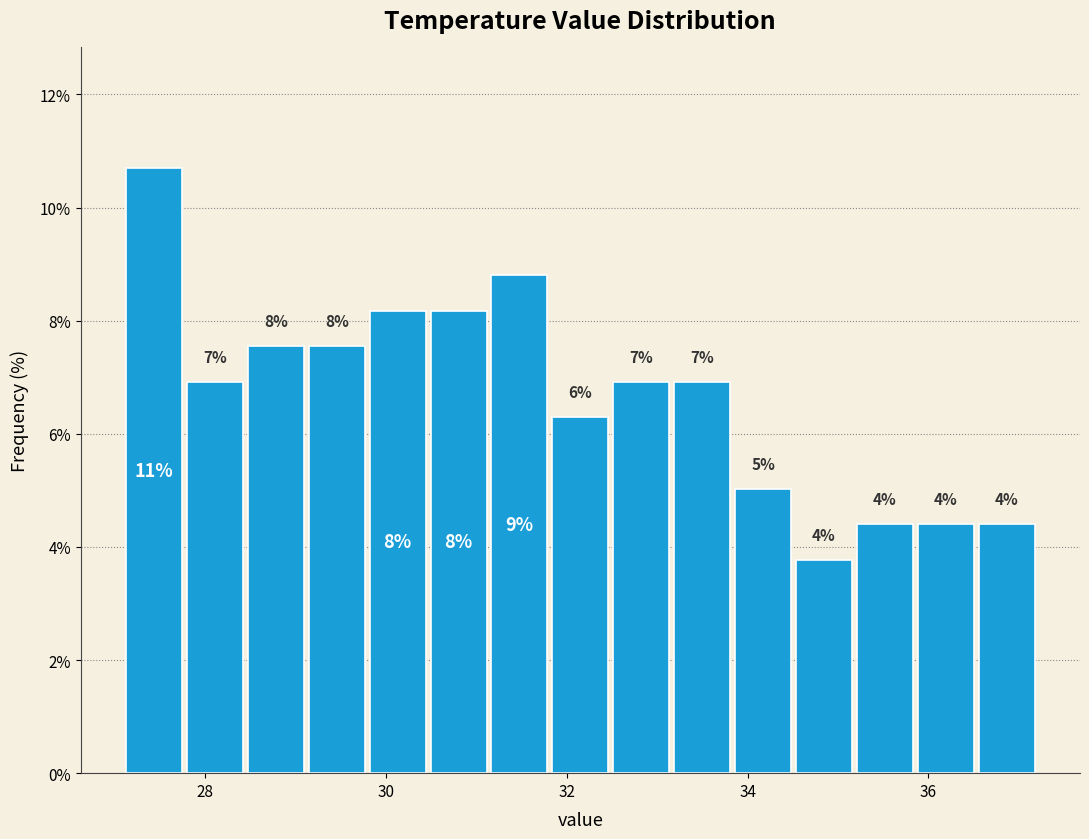

Around what value on the x-axis is the tallest bar? Give the approximate position of its centre, as read against the axis.

27.4